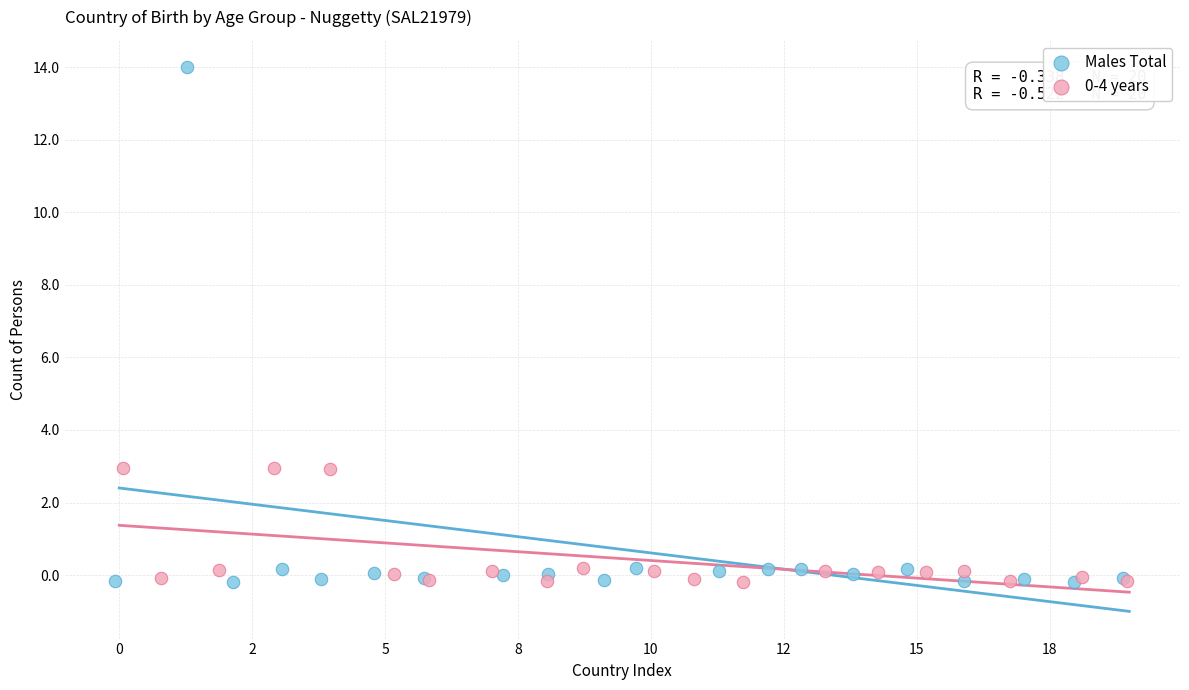

Which series contains the highest Y value?

Males Total